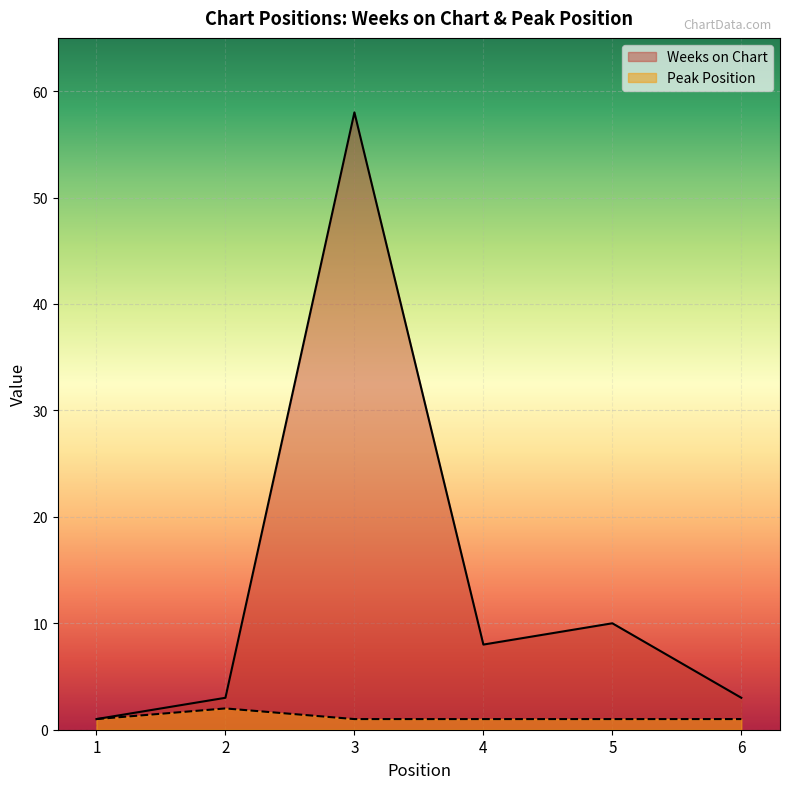

Read the Weeks on Chart value at 2.

3